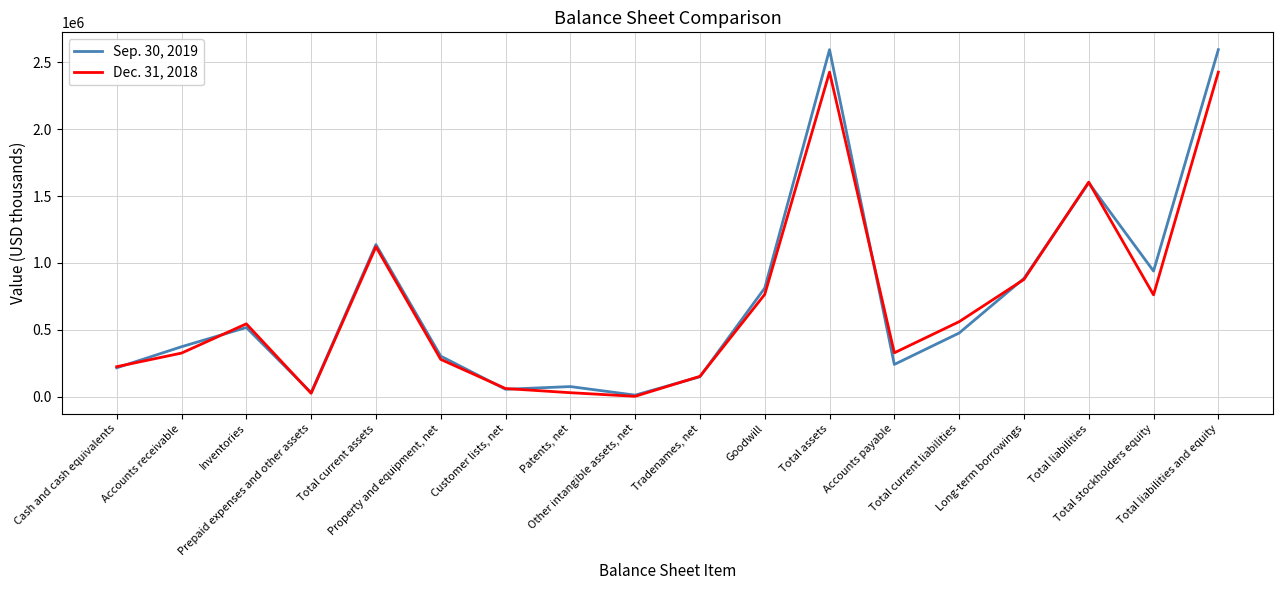

At Total current liabilities, list the series in order from largest to smallest.

Dec. 31, 2018, Sep. 30, 2019